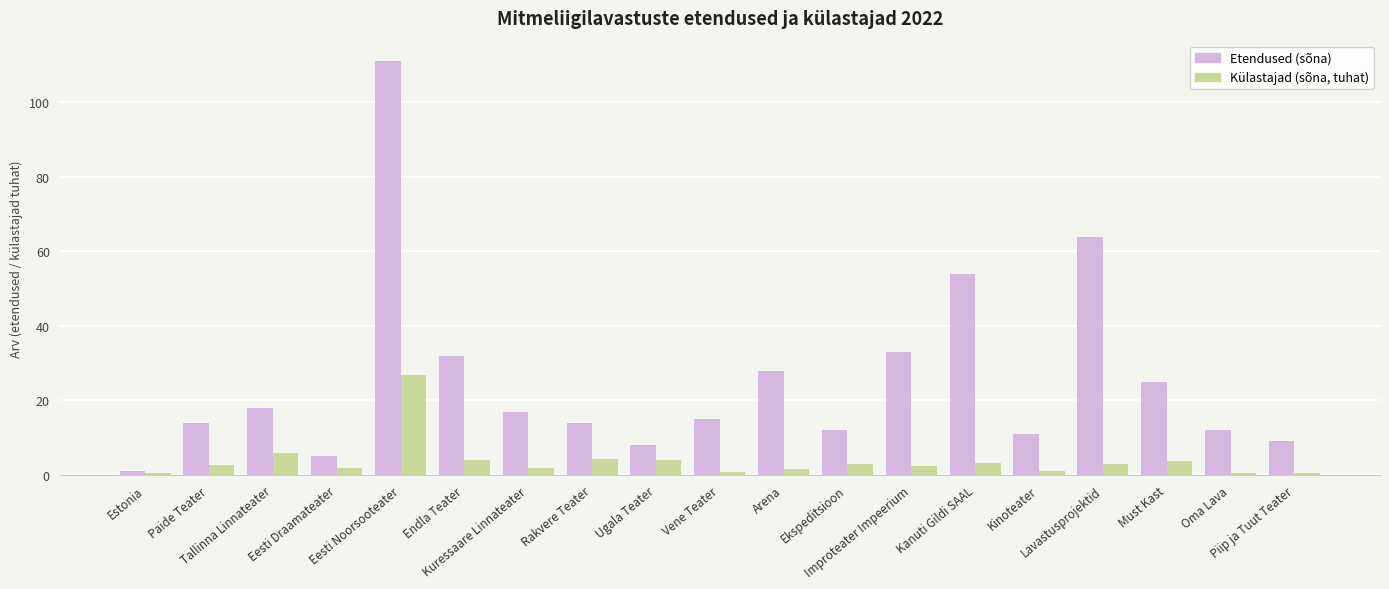

At how many categories does at least one series exceed 50?

3